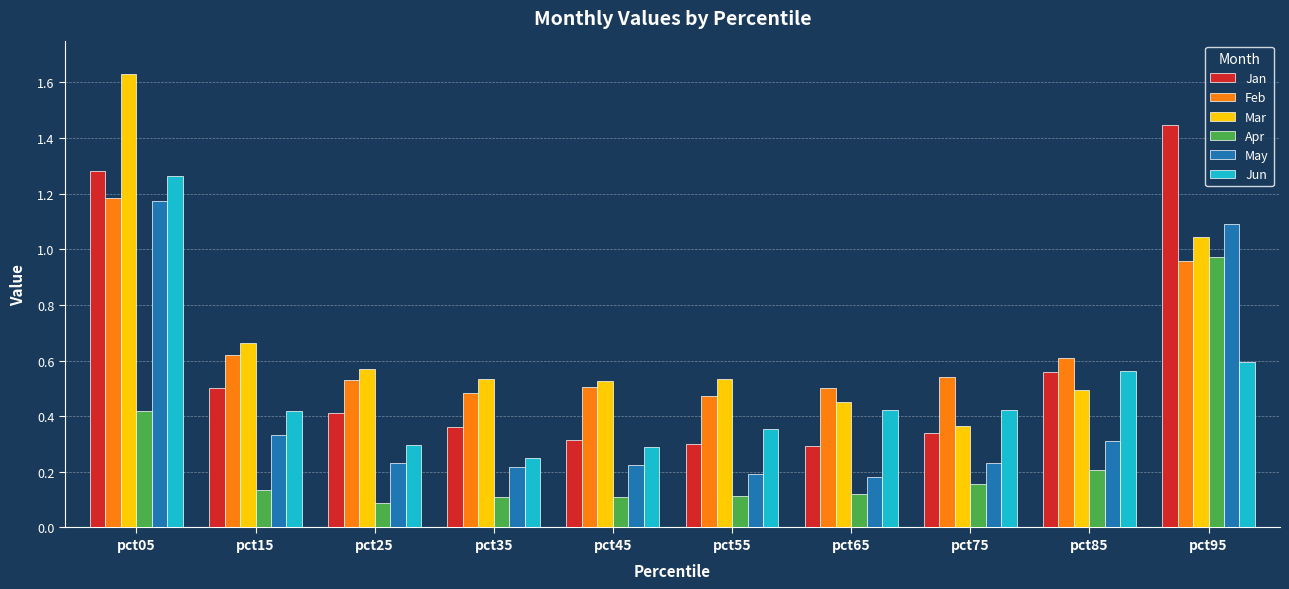

How many bars are there in total?

60